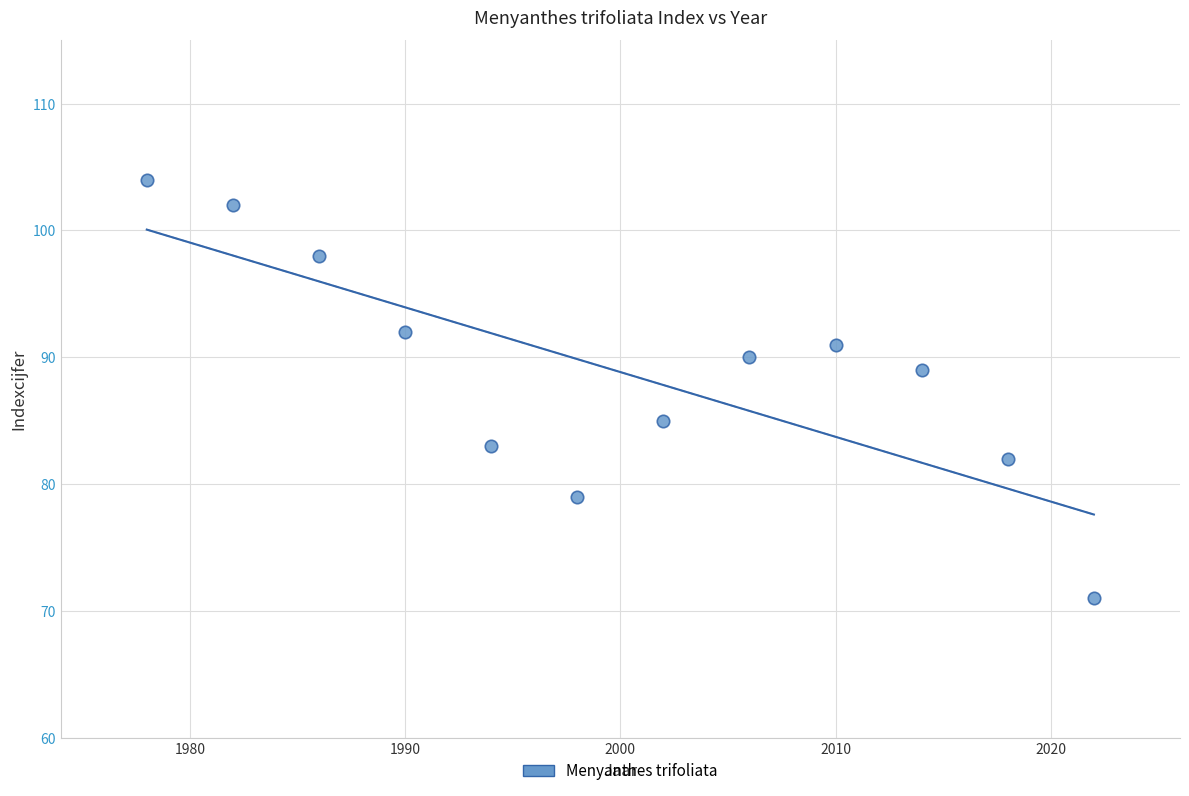

What is the average X value?

2000